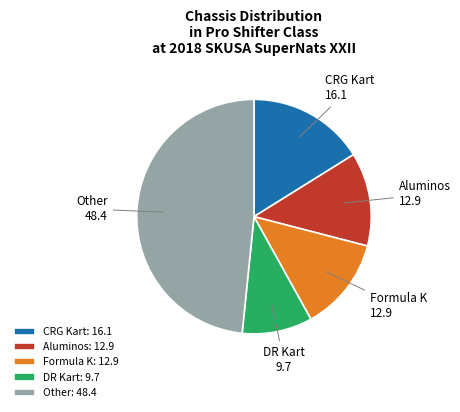

How many segments does this pie chart have?

5